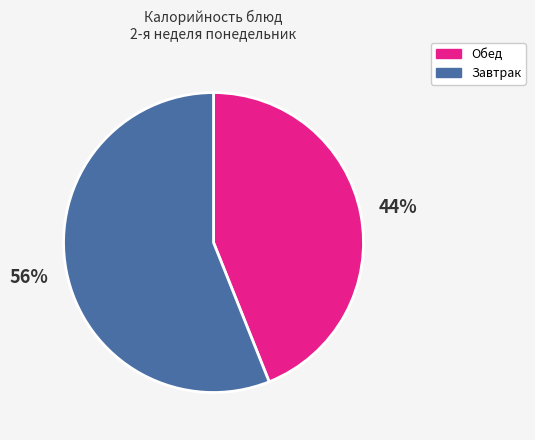

Is there a majority slice in this chart?

Yes